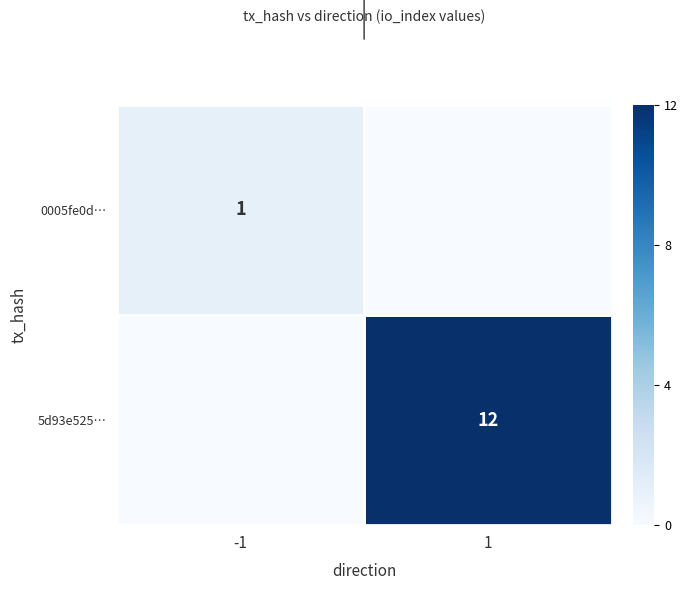

The 0005fe0d… series shows 1 at -1. True or false?

True